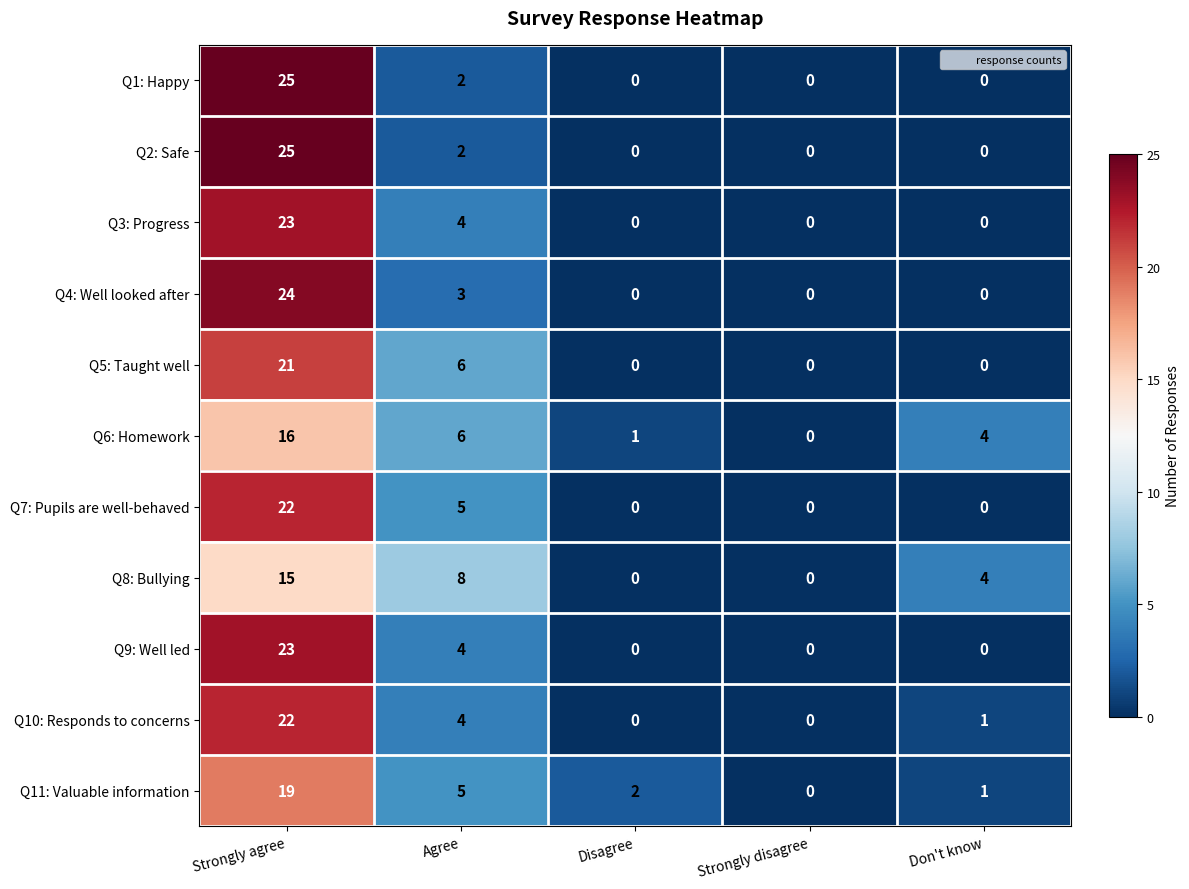

What is the sum of all Q6: Homework values?

27